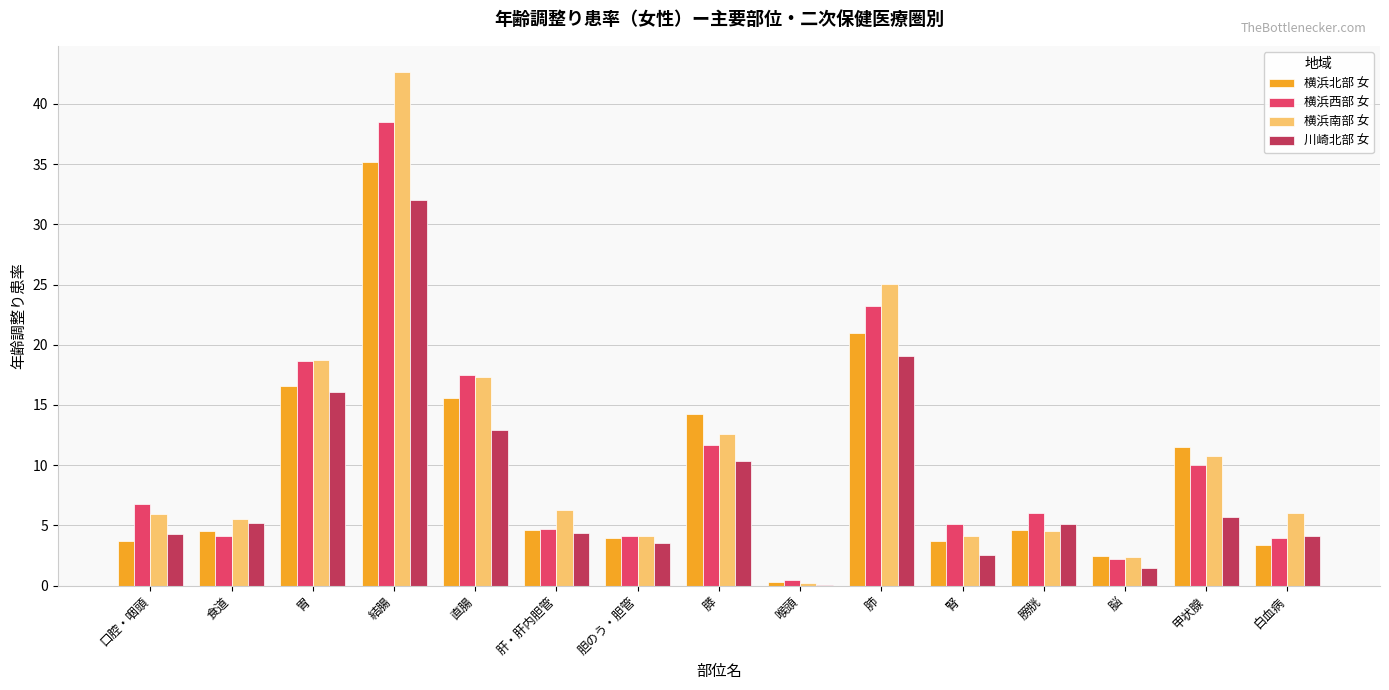

True or false: 横浜西部 女 has a value of 17.5 at 直腸.

True